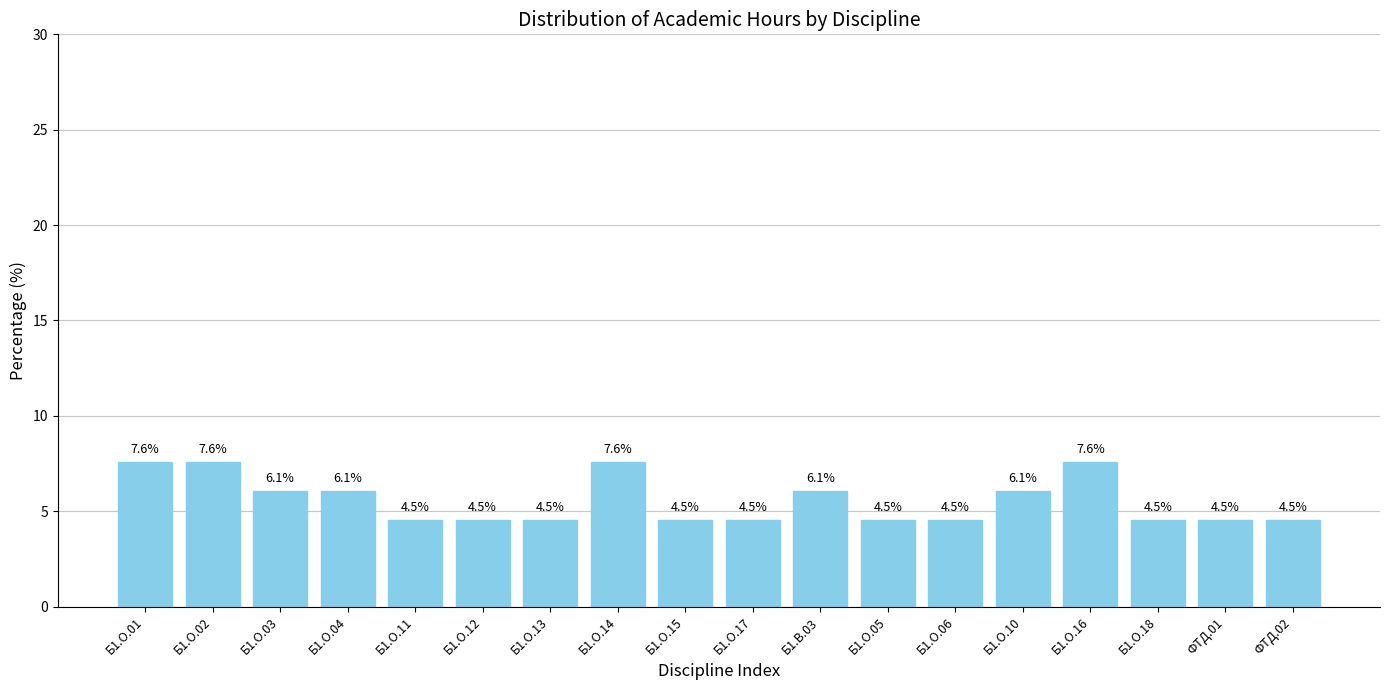

Is it true that the value at Б1.О.13 is 7.7?

False